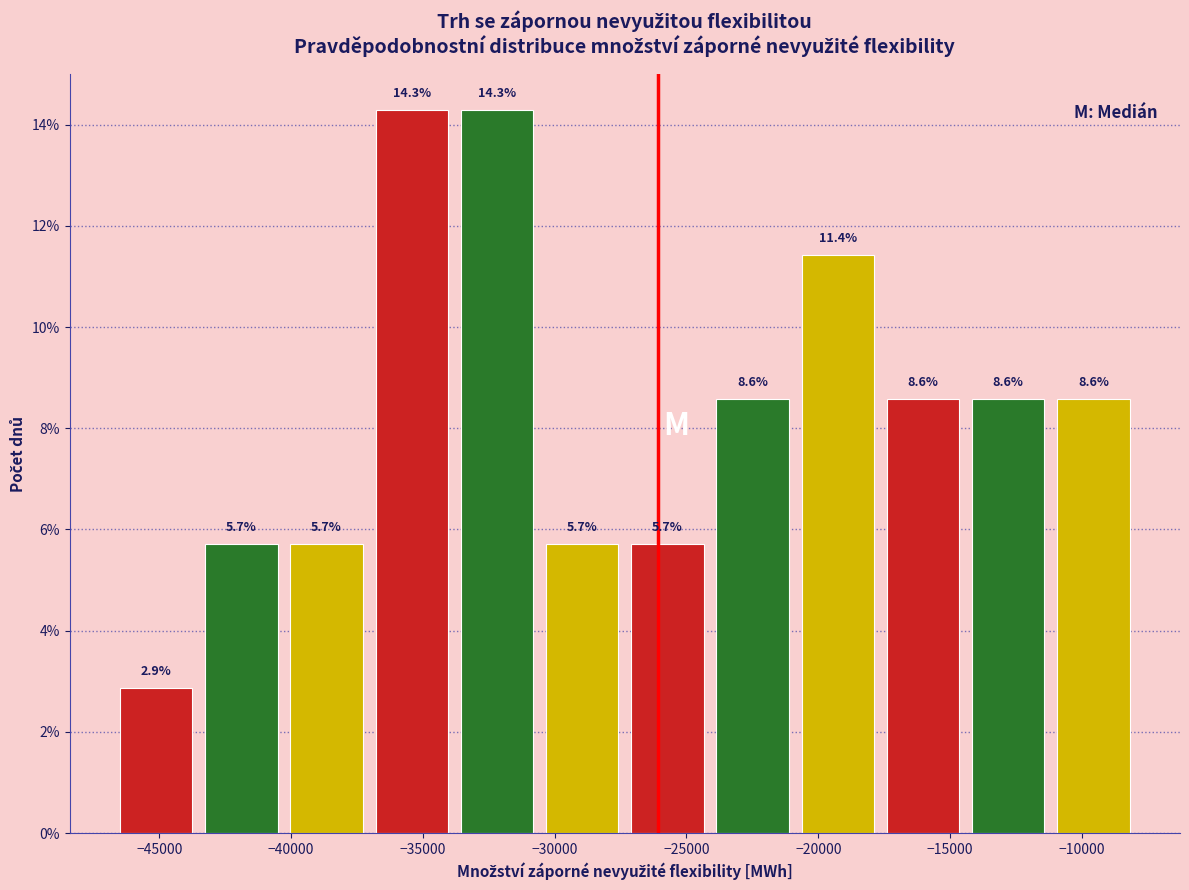

Reading left to right, transcribe this chart: for each bar, give the range it covers on the x-axis and its height. The bar edges are not printed on the chart, so give them approximately, as read against the axis.

-46500 to -43500: 2.9
-43500 to -40500: 5.7
-40500 to -37000: 5.7
-37000 to -34000: 14.3
-34000 to -30500: 14.3
-30500 to -27500: 5.7
-27500 to -24000: 5.7
-24000 to -21000: 8.6
-21000 to -17500: 11.4
-17500 to -14500: 8.6
-14500 to -11000: 8.6
-11000 to -8000: 8.6